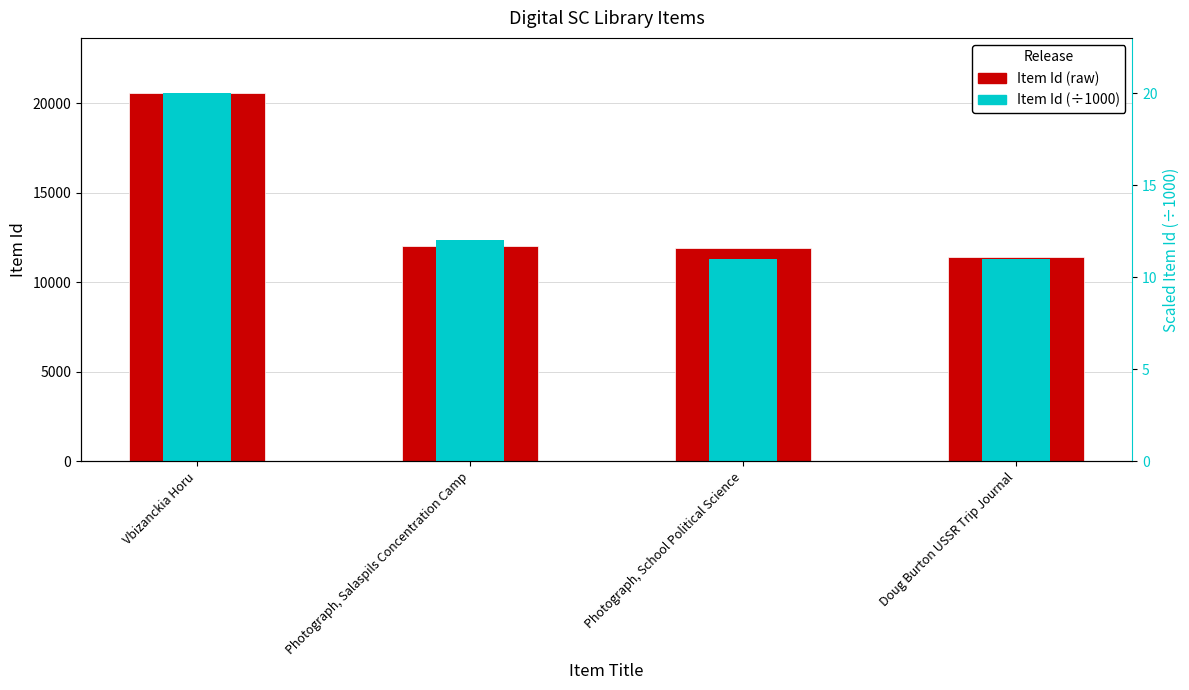

Reading left to right, list all the values displayed in this chart.

Item Id: Vbizanckia Horu=20572	Photograph, Salaspils Concentration Camp=12032	Photograph, School Political Science=11934	Doug Burton USSR Trip Journal=11408
Scaled Id: Vbizanckia Horu=20	Photograph, Salaspils Concentration Camp=12	Photograph, School Political Science=11	Doug Burton USSR Trip Journal=11
Item Id (÷1000): Vbizanckia Horu=20	Photograph, Salaspils Concentration Camp=12	Photograph, School Political Science=11	Doug Burton USSR Trip Journal=11